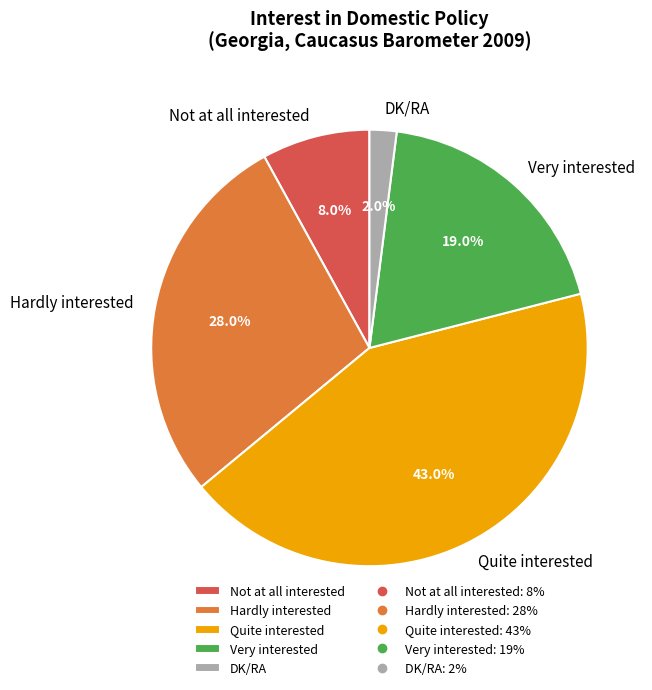

Which category has the biggest portion of the pie?

Quite interested